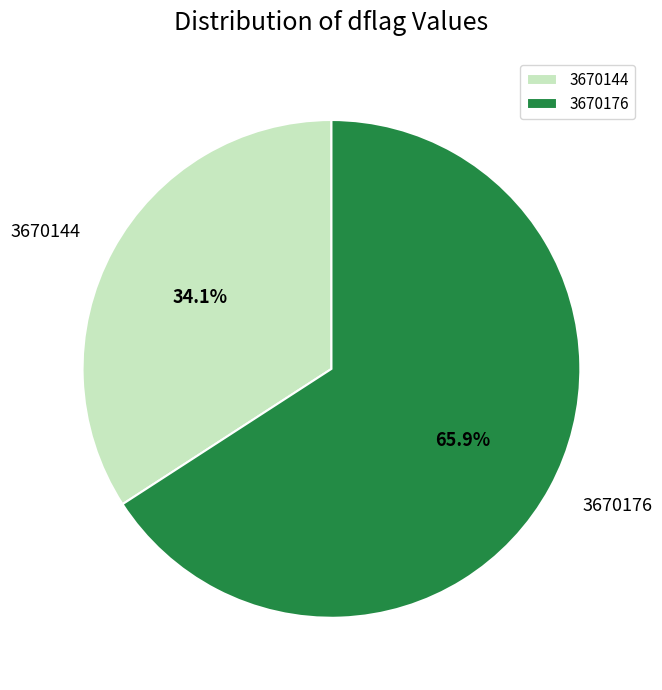

Rank the categories by value from lowest to highest.

3670144, 3670176